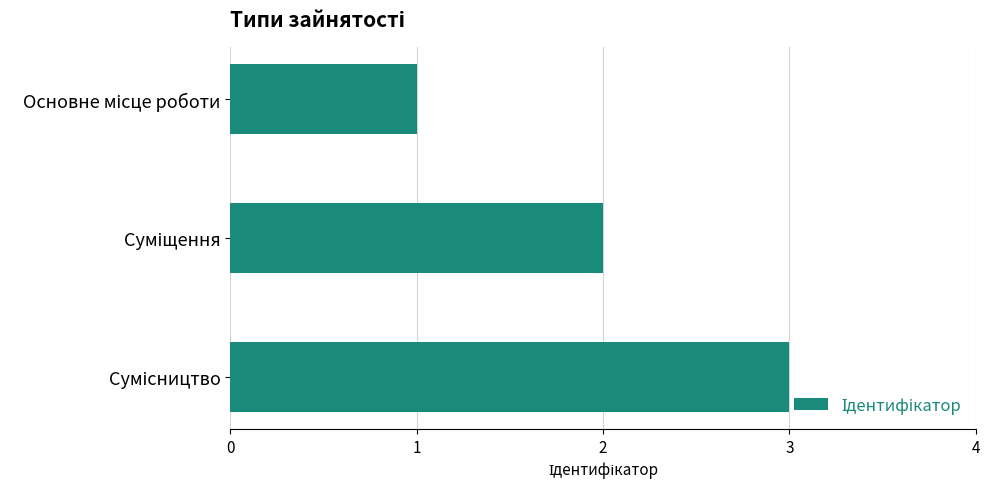

What is the maximum value shown in the chart?

3